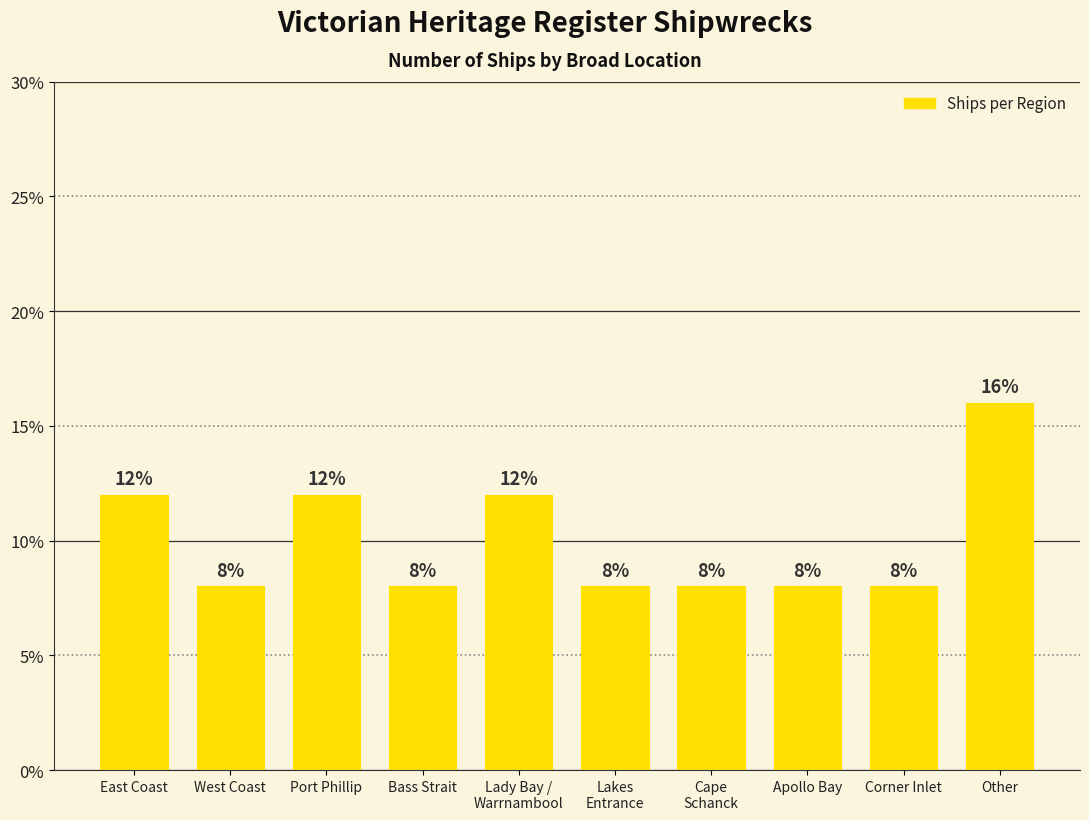

What is the value of the 3rd bar from the left?

12